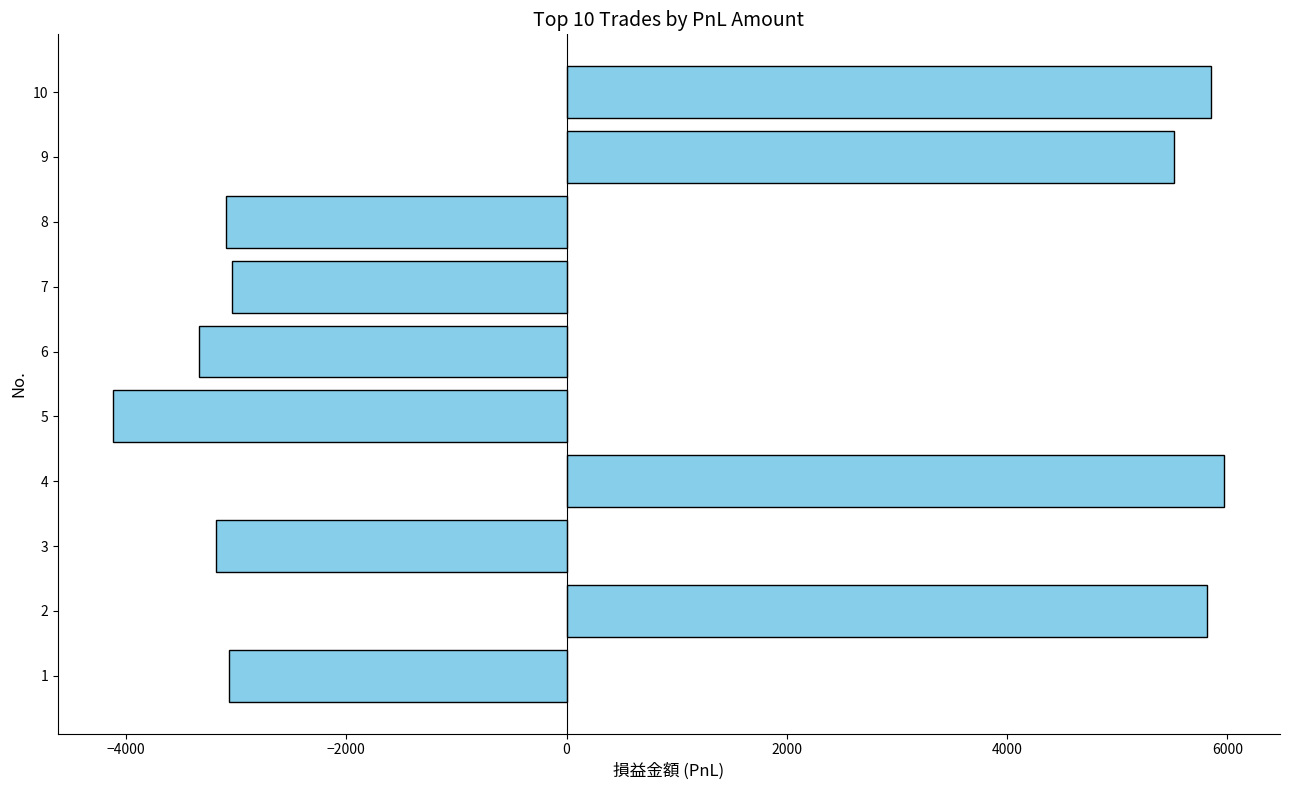

What is the difference between the second highest and minimum values?

9963.9